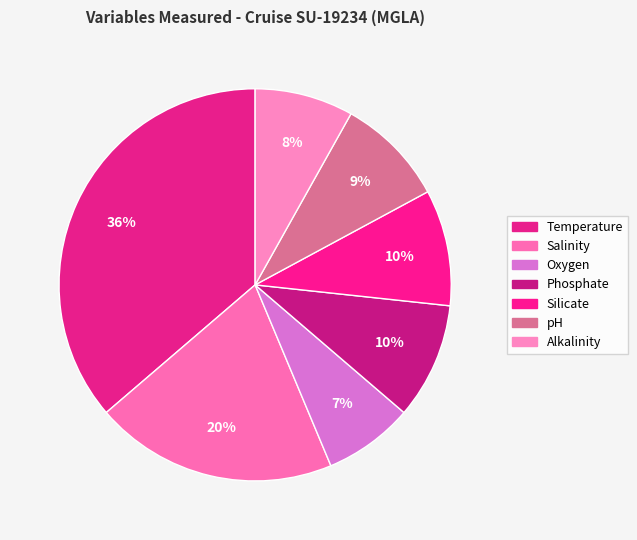

Which slice is the largest?

Temperature